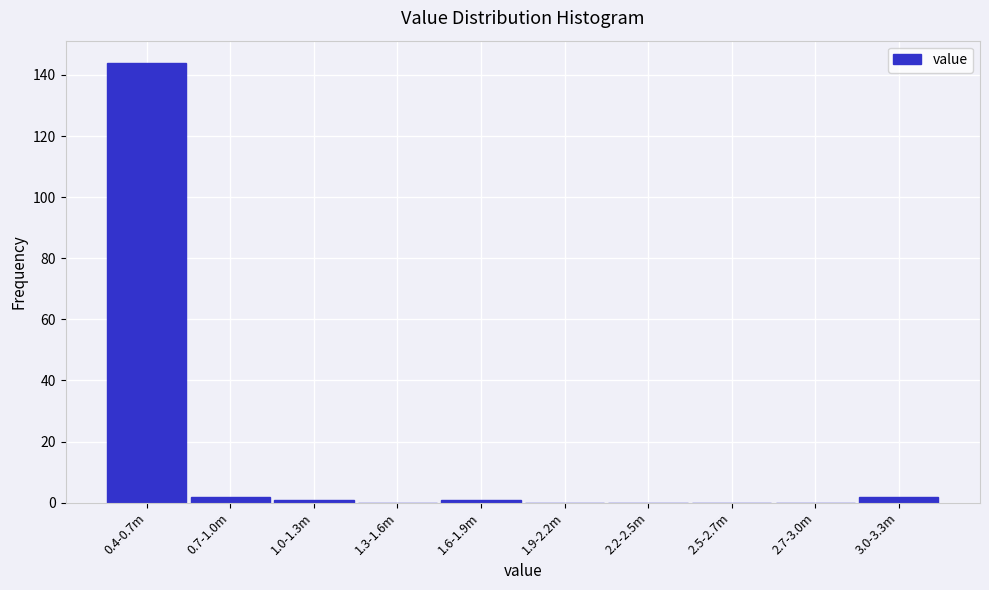

Reading left to right, list all the values displayed in this chart.

0.4-0.7m=144	0.7-1.0m=2	1.0-1.3m=1	1.3-1.6m=0	1.6-1.9m=1	1.9-2.2m=0	2.2-2.5m=0	2.5-2.7m=0	2.7-3.0m=0	3.0-3.3m=2